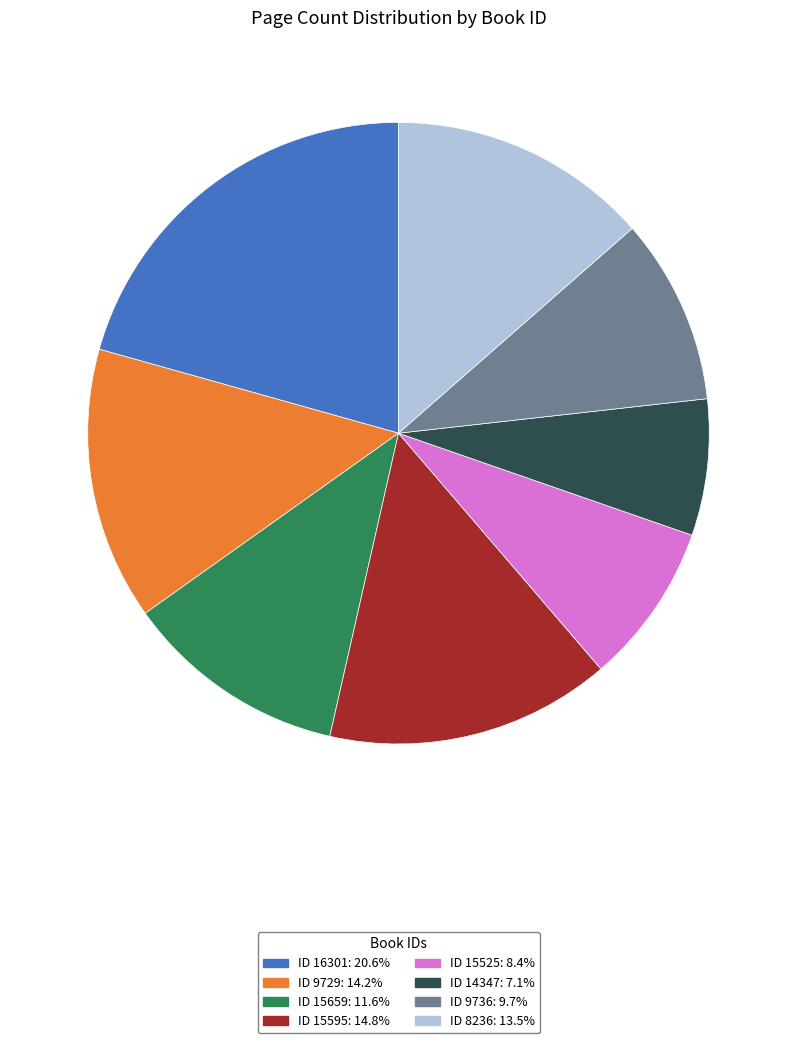

Does any single category account for the majority?

No